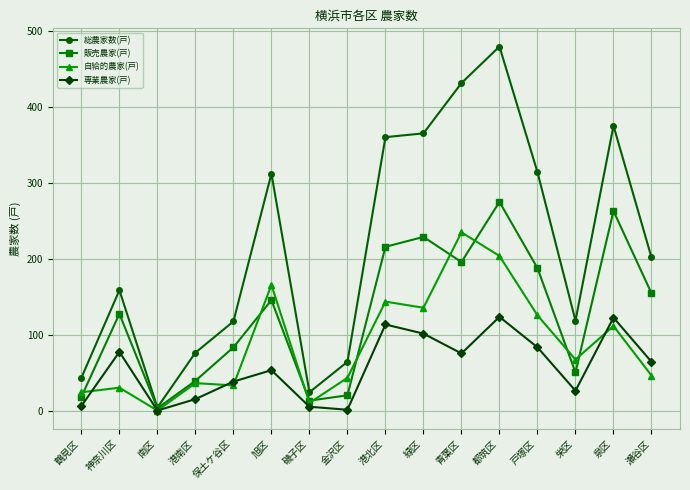

Which series has the largest range (max minus min)?

総農家数(戸)